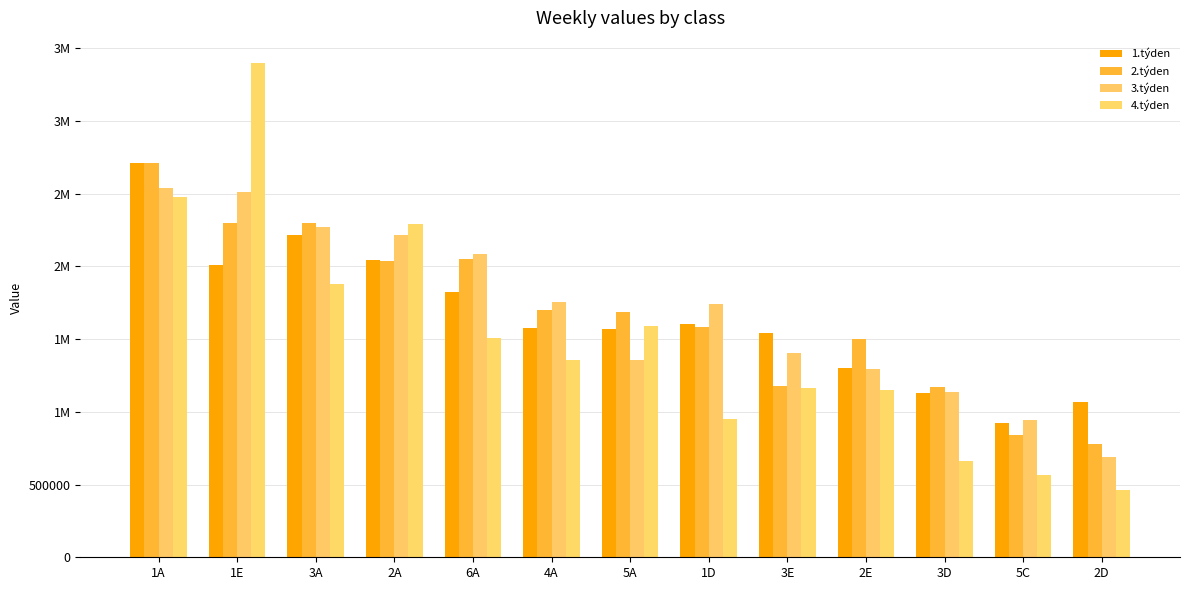

Between 2A and 5A, which is larger?

2A